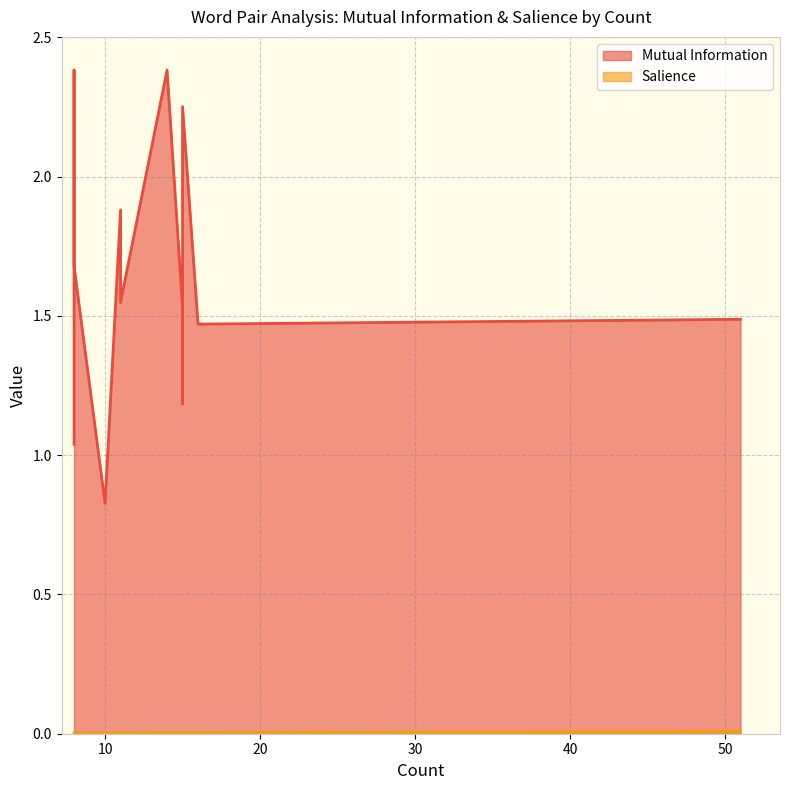

Rank the series by their maximum value, from lowest to highest.

Salience, Mutual Information